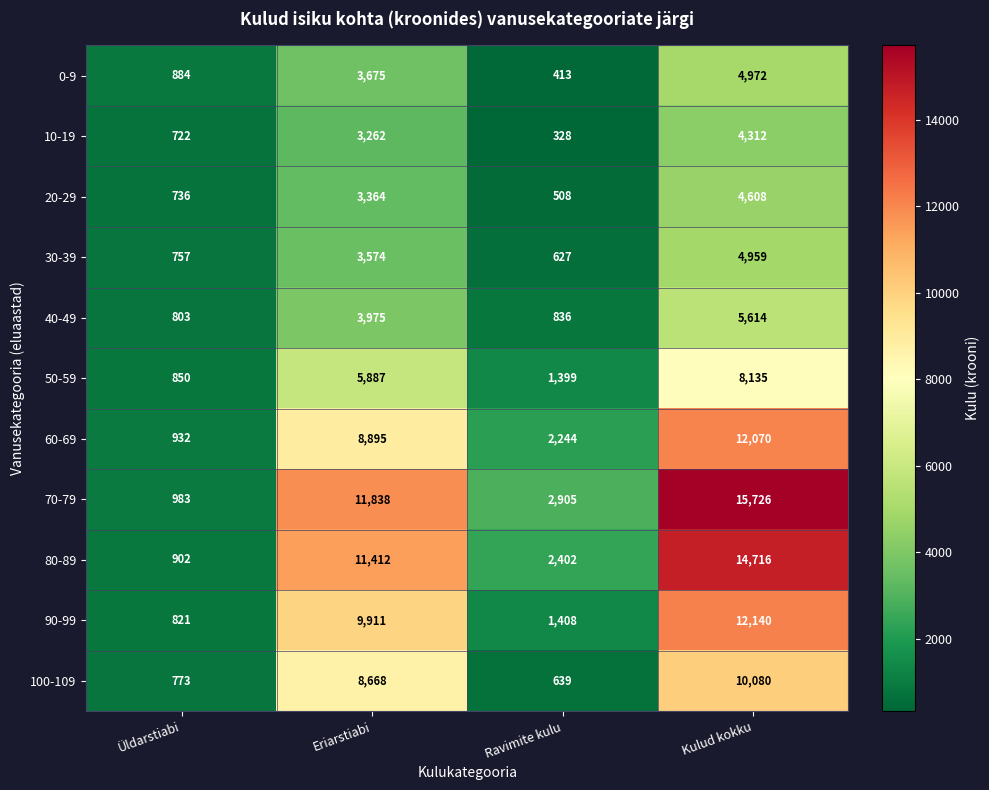

Rank the series at Ravimite kulu from lowest to highest value.

10-19, 0-9, 20-29, 30-39, 100-109, 40-49, 50-59, 90-99, 60-69, 80-89, 70-79